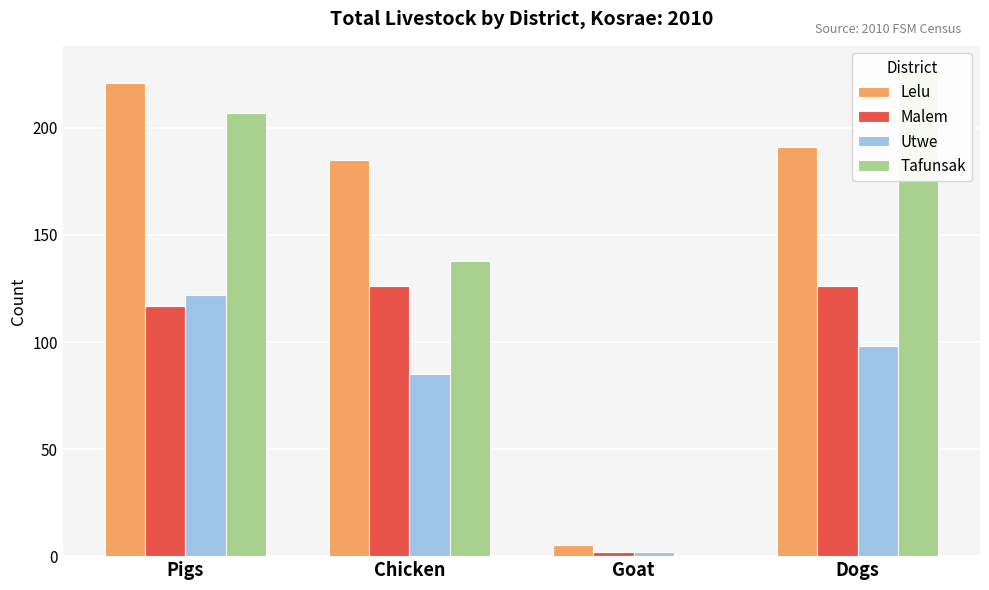

Which label corresponds to the smallest value in the chart?

Goat